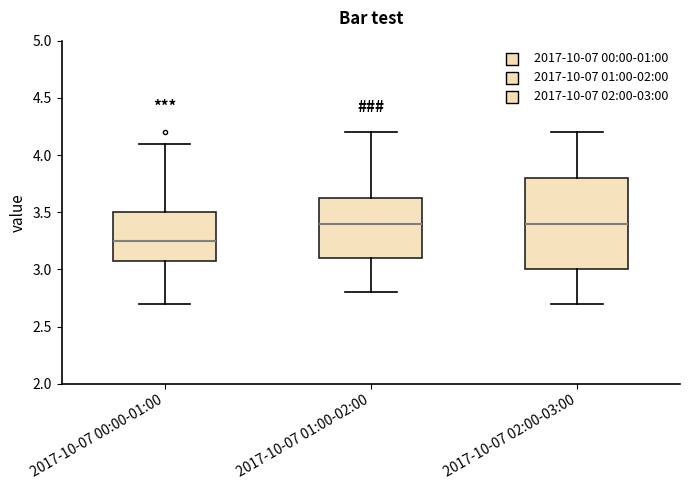

Reading left to right, transcribe this box plot: for each box, give where its median line is, the range the box spans, and where its two whiskers end, as read against the y-axis. The values are not printed on the chart, so give them approximately, as read against the axis.

2017-10-07 00:00-01:00: median 3.25, box 3.10 to 3.50, whiskers 2.70 to 4.10
2017-10-07 01:00-02:00: median 3.40, box 3.10 to 3.65, whiskers 2.80 to 4.20
2017-10-07 02:00-03:00: median 3.40, box 3.00 to 3.80, whiskers 2.70 to 4.20